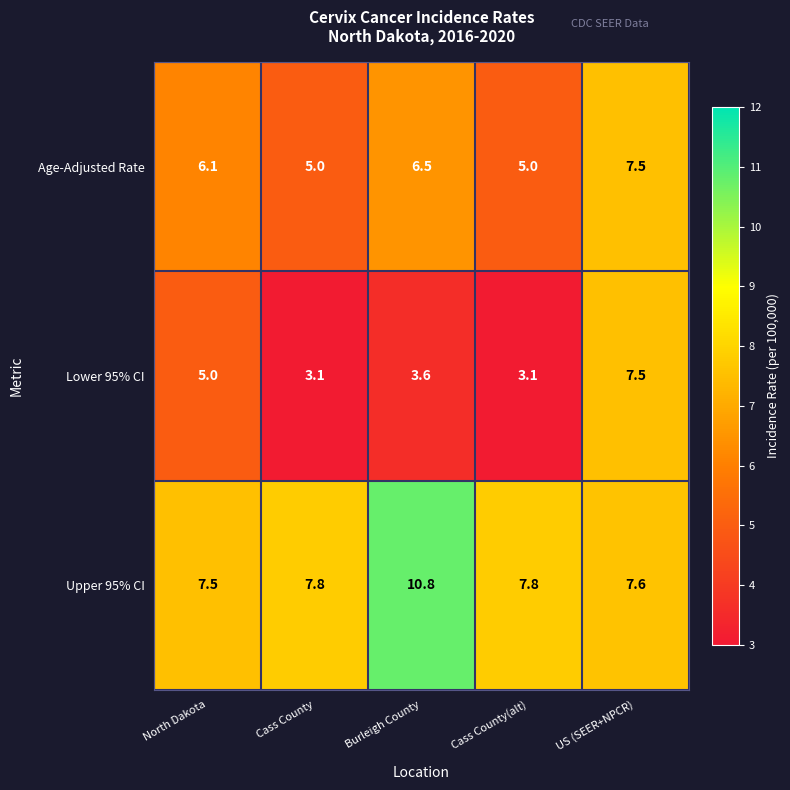

Reading left to right, what are all the values shown in this chart?

Age-Adjusted Rate: North Dakota=6.1	Cass County=5.0	Burleigh County=6.5	Cass County(alt)=5.0	US (SEER+NPCR)=7.5
Lower 95% CI: North Dakota=5.0	Cass County=3.1	Burleigh County=3.6	Cass County(alt)=3.1	US (SEER+NPCR)=7.5
Upper 95% CI: North Dakota=7.5	Cass County=7.8	Burleigh County=10.8	Cass County(alt)=7.8	US (SEER+NPCR)=7.6